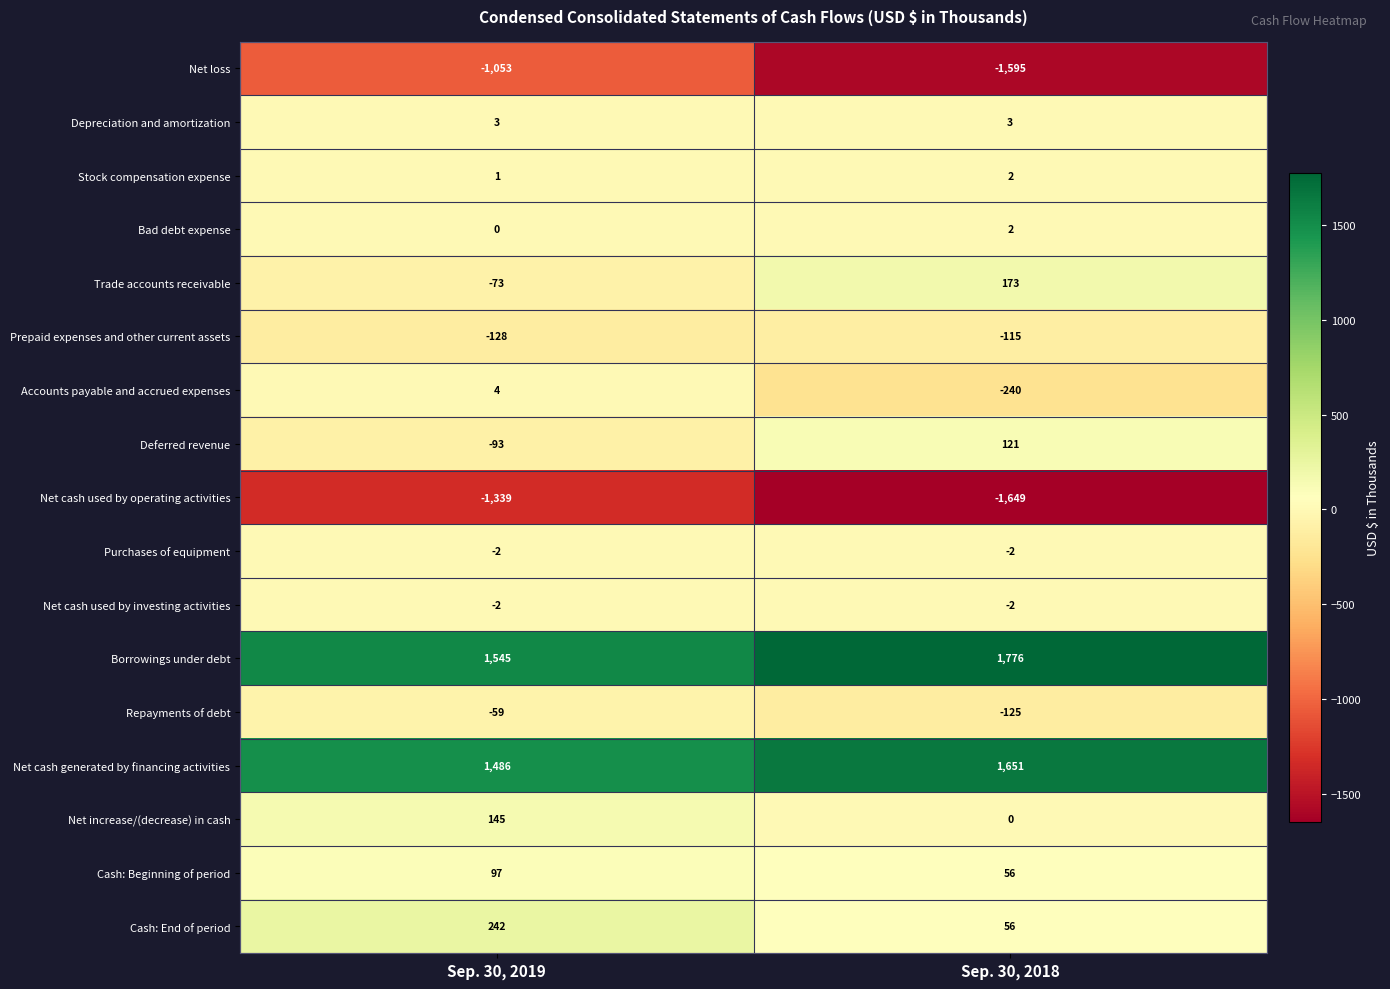

What is the maximum value for Depreciation and amortization?

3